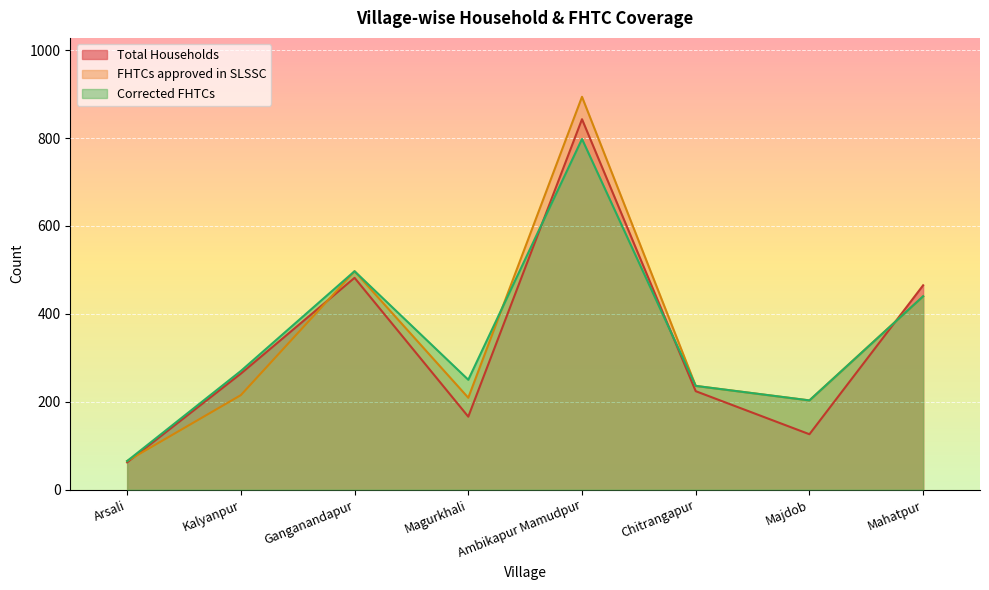

What is the value of the FHTCs approved in SLSSC point at the 6th from the left?

236